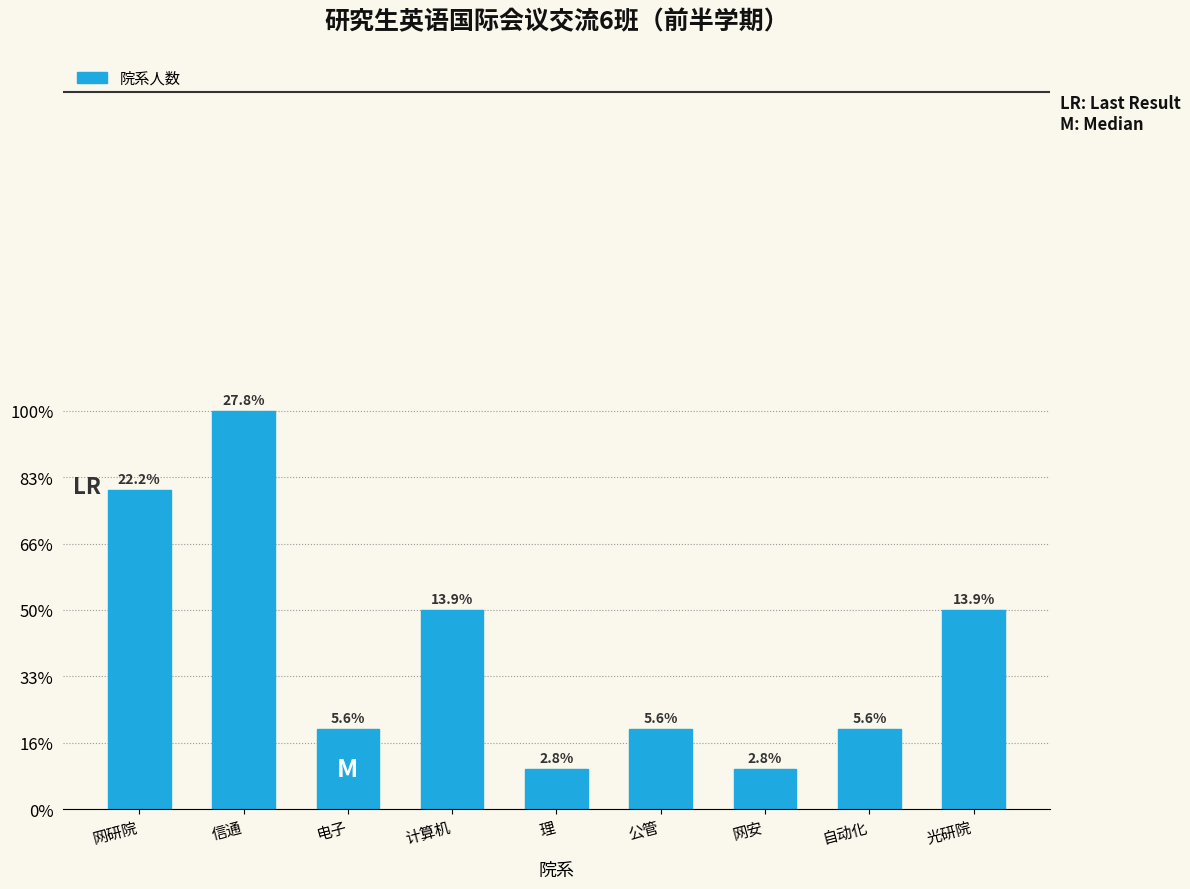

Does the chart contain any negative values?

No